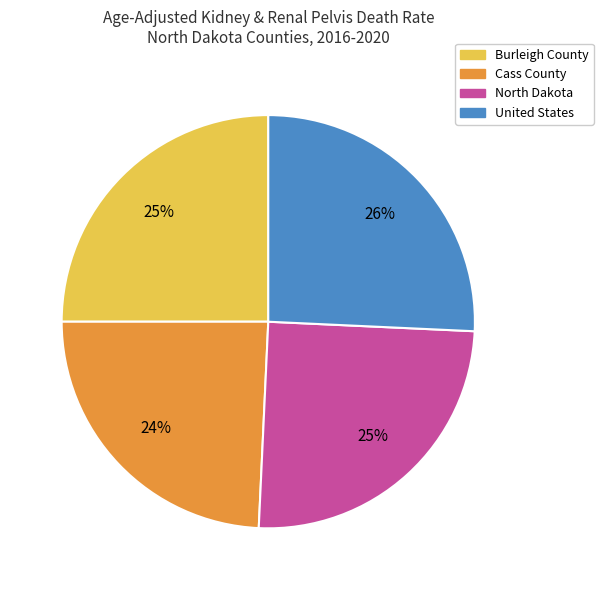

Is it true that North Dakota is 25% of the pie?

True